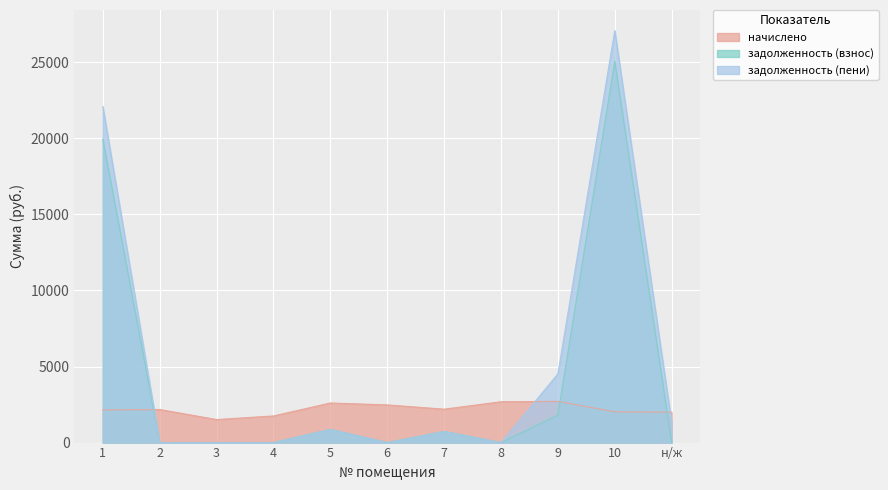

At which category does задолженность (взнос) reach its first local valley?

6